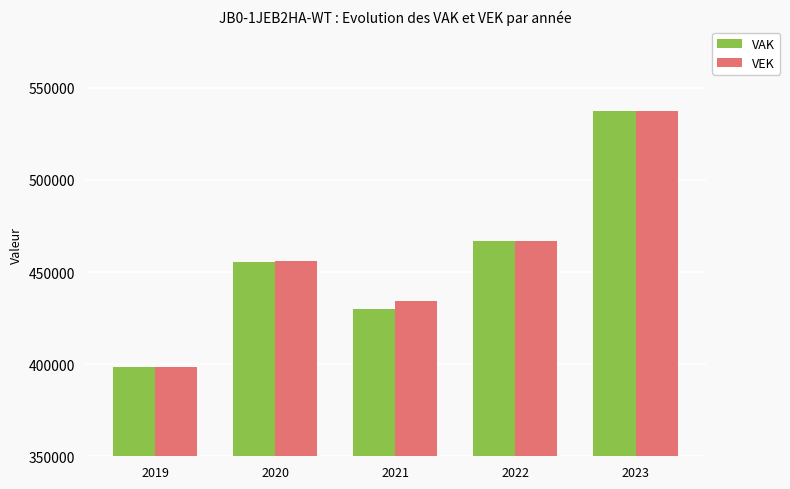

What is the spread (max minus min) of values at 2021?

4012